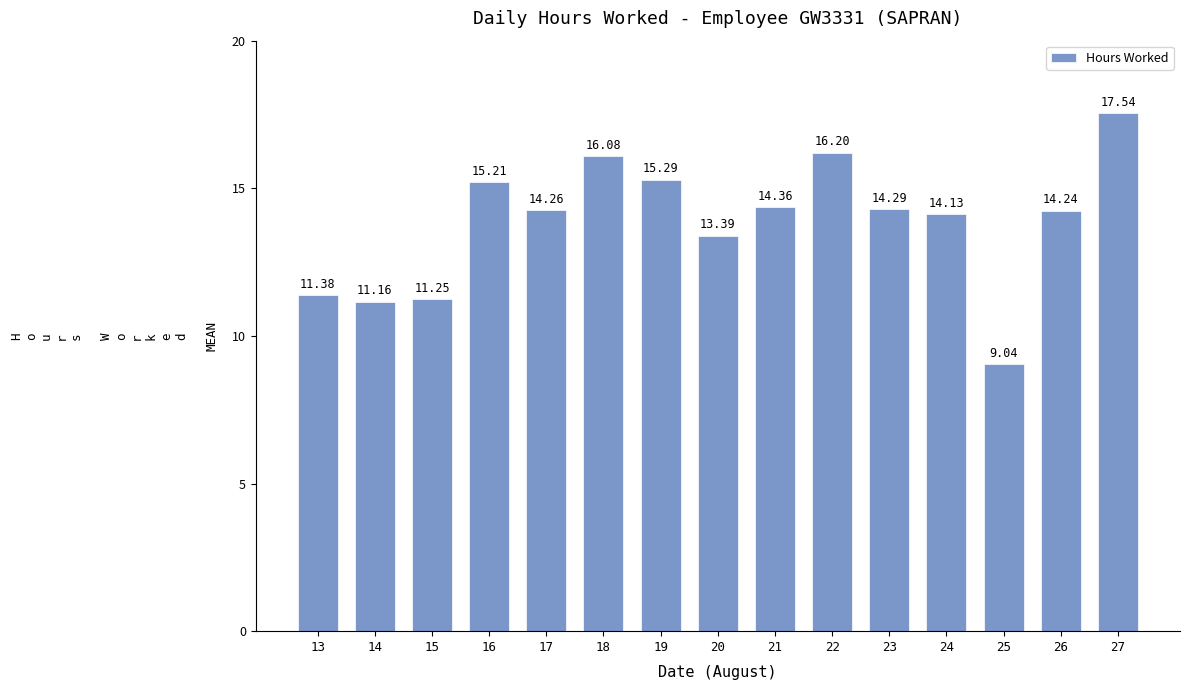

At which category does the chart reach its minimum across all series?

25